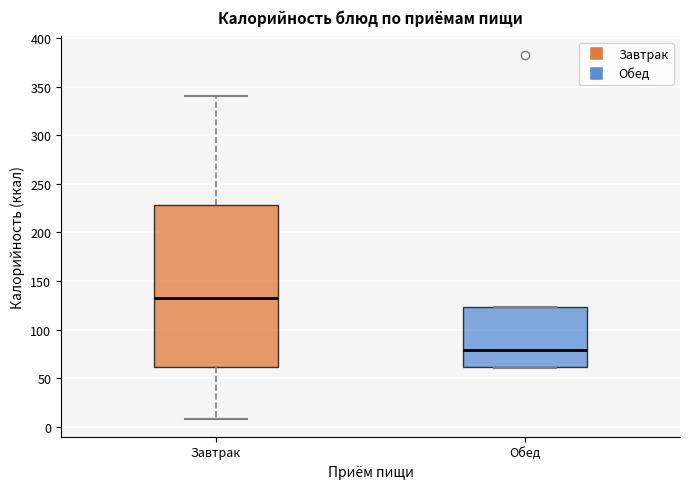

Which box has the highest median line?

Завтрак